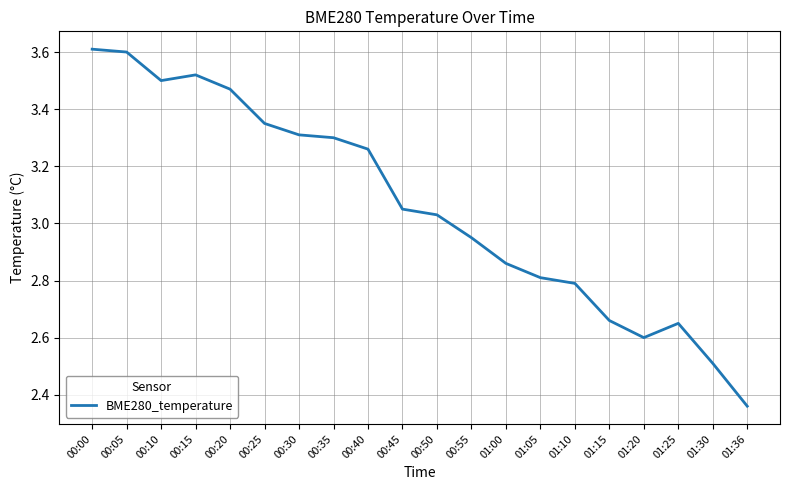

At which category does the data reach its first local valley?

00:10